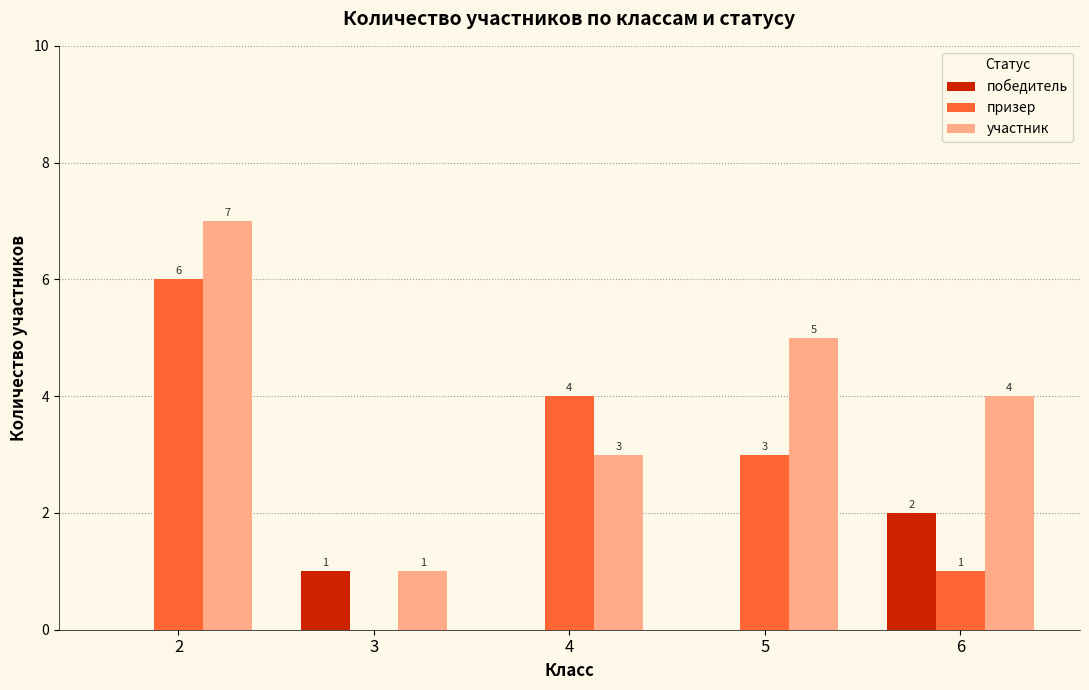

Between 3 and 4, which series saw the biggest shift?

призер